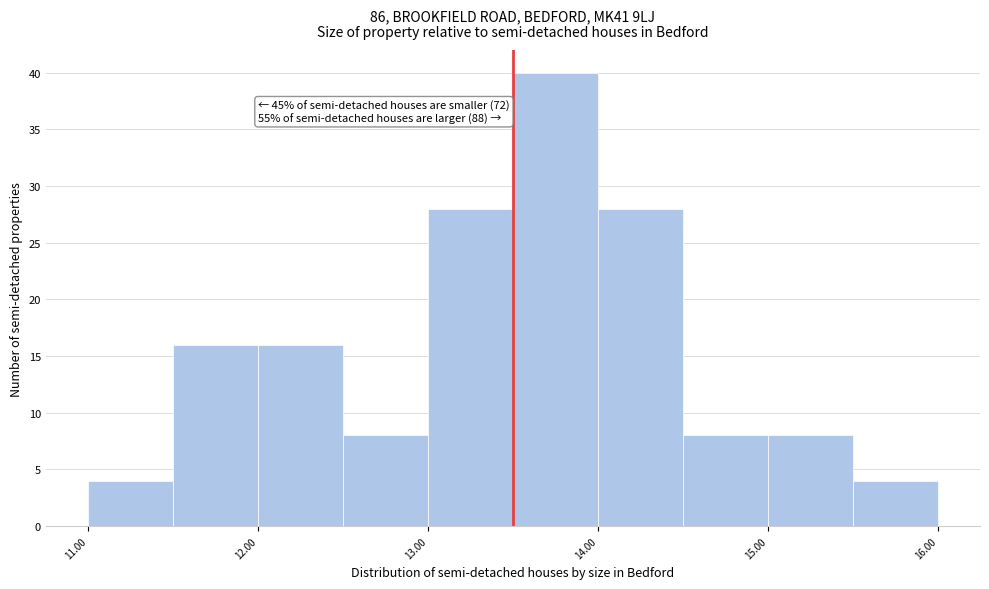

Which range on the x-axis has the tallest bar?

13.5 to 14.0